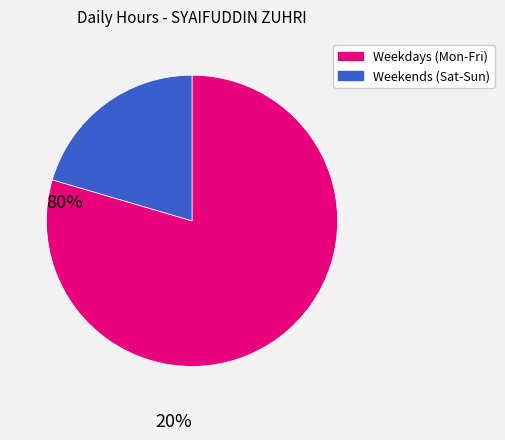

Rank the categories by value from lowest to highest.

Weekends (Sat-Sun), Weekdays (Mon-Fri)